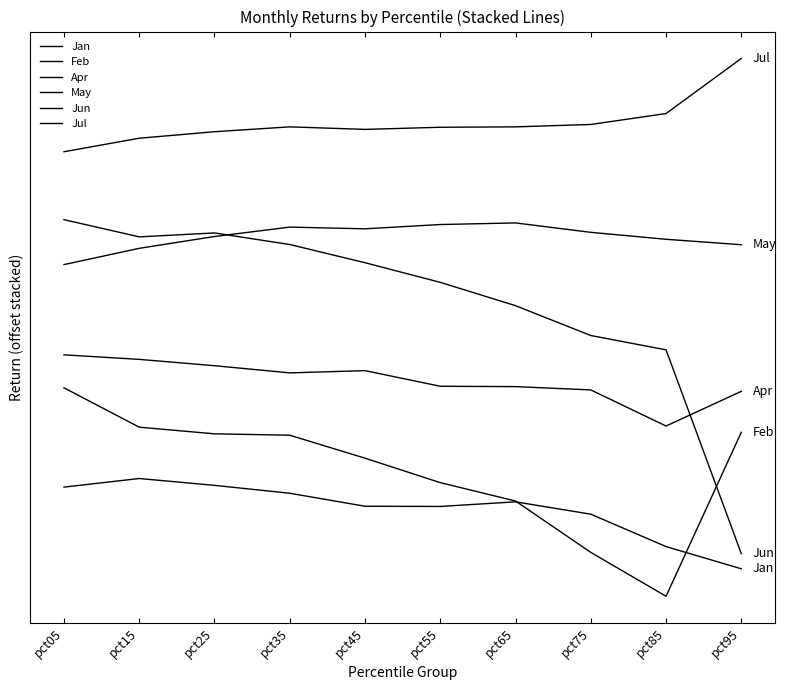

What is the sum of all Apr values?

1.1